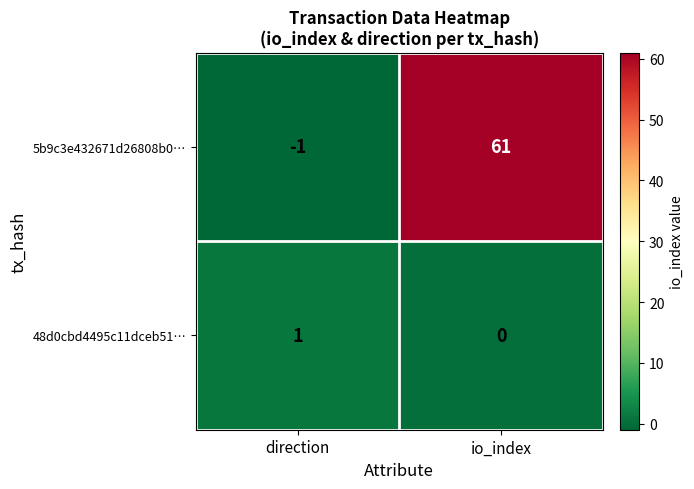

What is the difference between the highest and lowest values at direction?

2